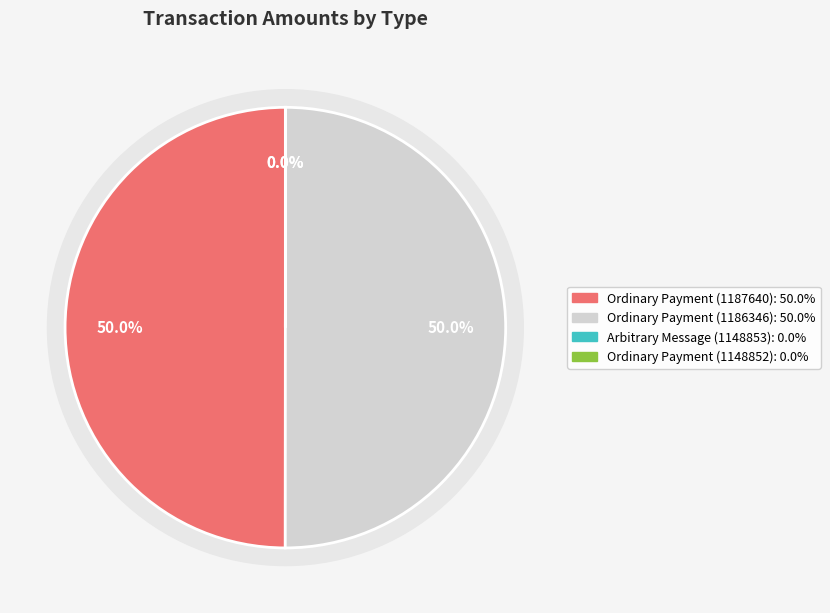

Is Ordinary Payment (1187640) the majority of the pie?

No